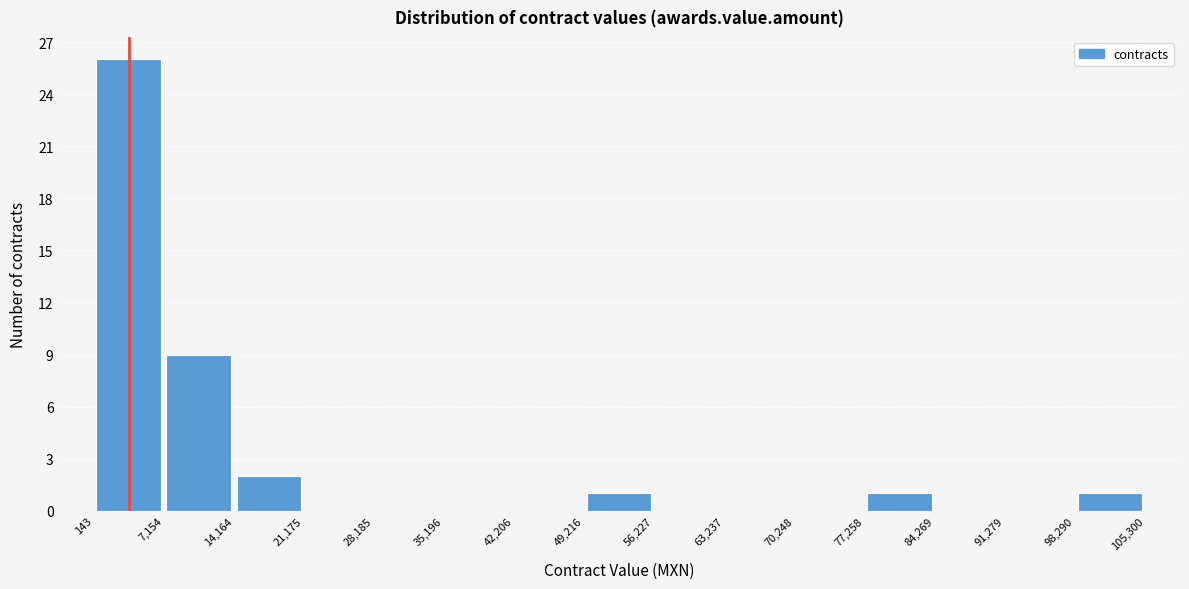

How tall is the bar that spans 14,164 to 21,175 on the x-axis? The values are not printed on the chart, so give them approximately, as read against the axis.

2